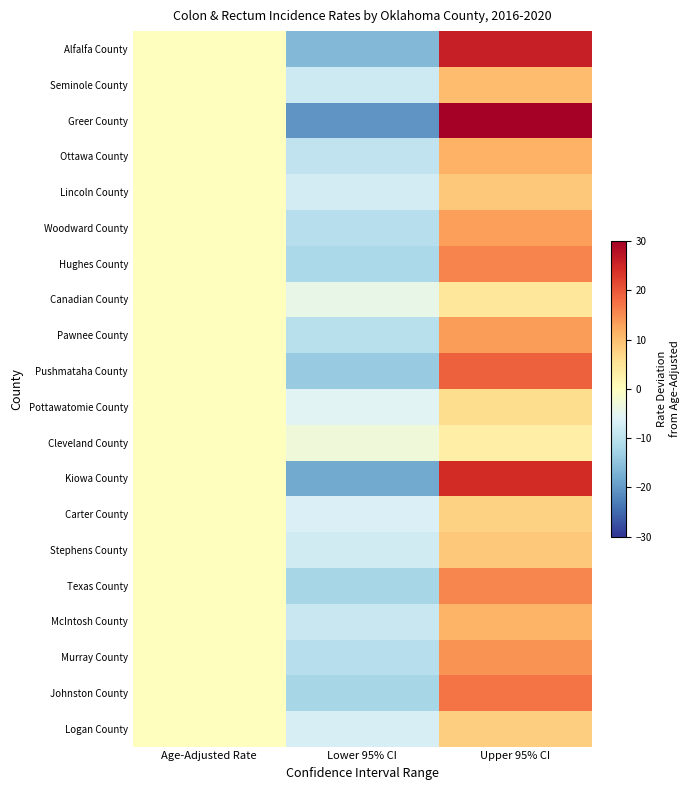

How many series are shown in this chart?

20